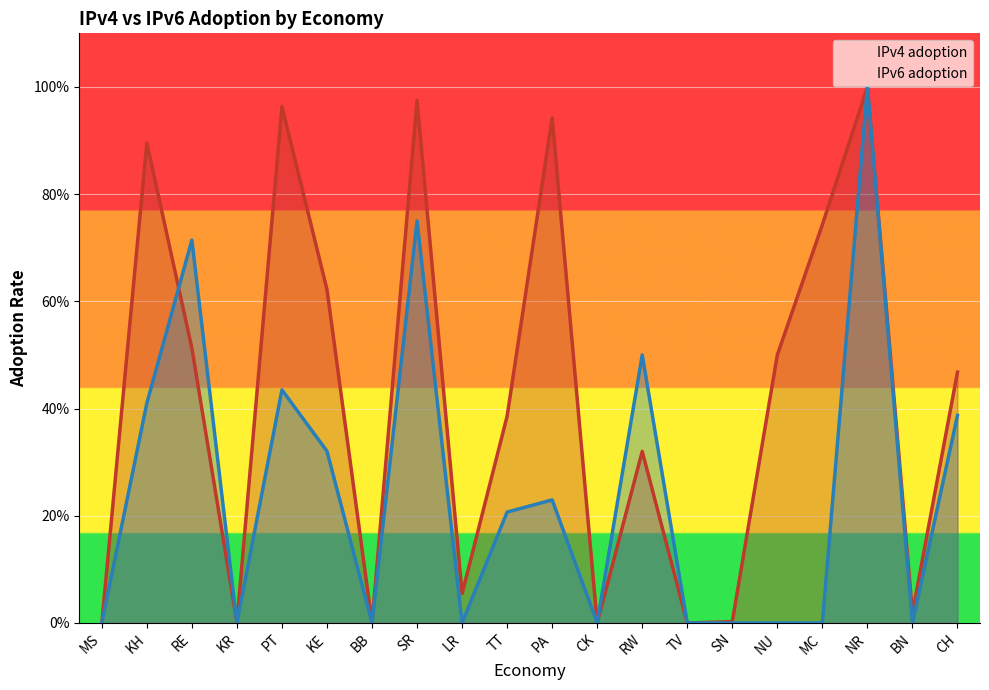

True or false: IPv4 adoption has a value of 0.5 at NU.

True